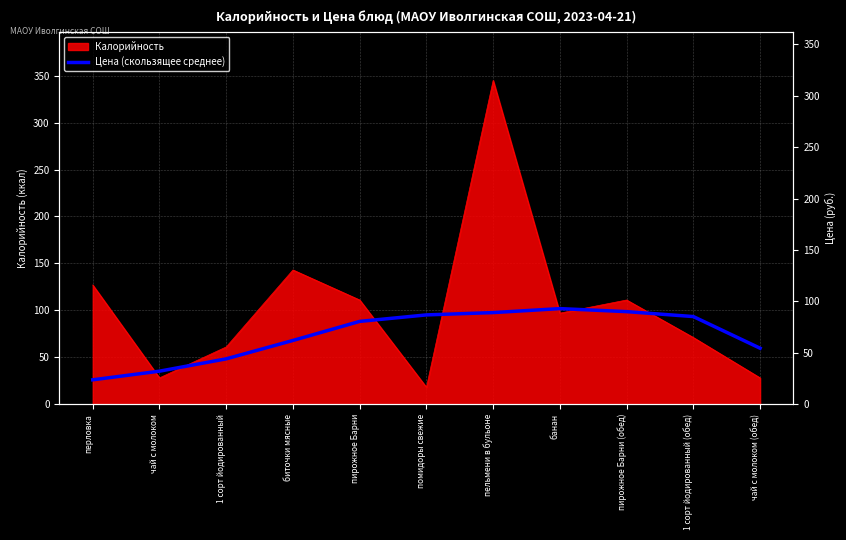

What is the label of the 6th point from the right?

помидоры свежие